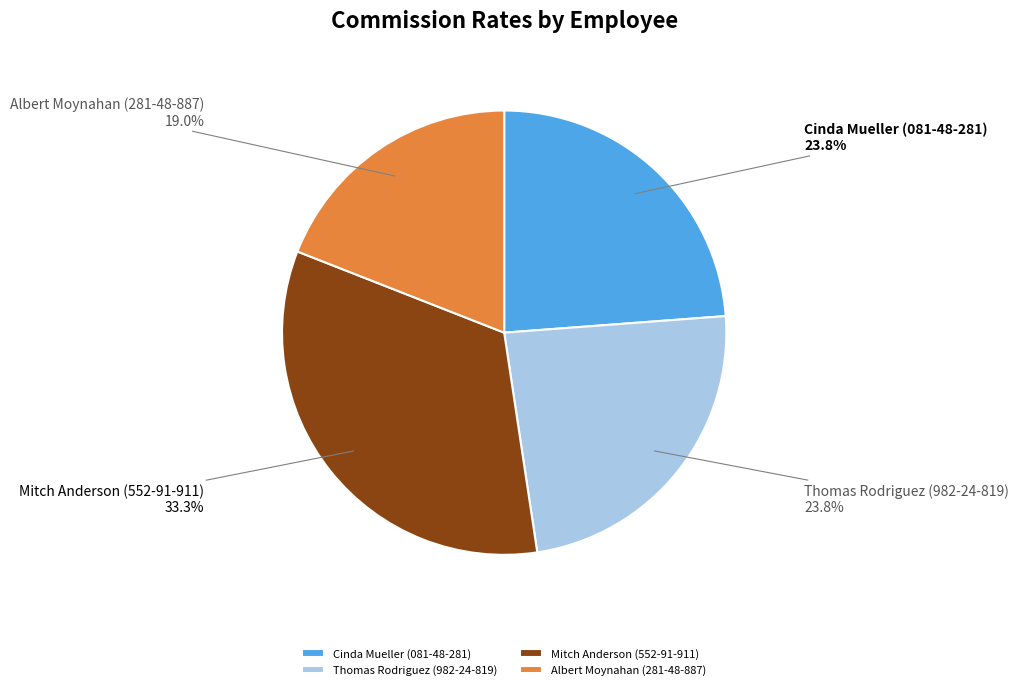

To the nearest percent, what percentage of the pie is Albert Moynahan (281-48-887)?

19%